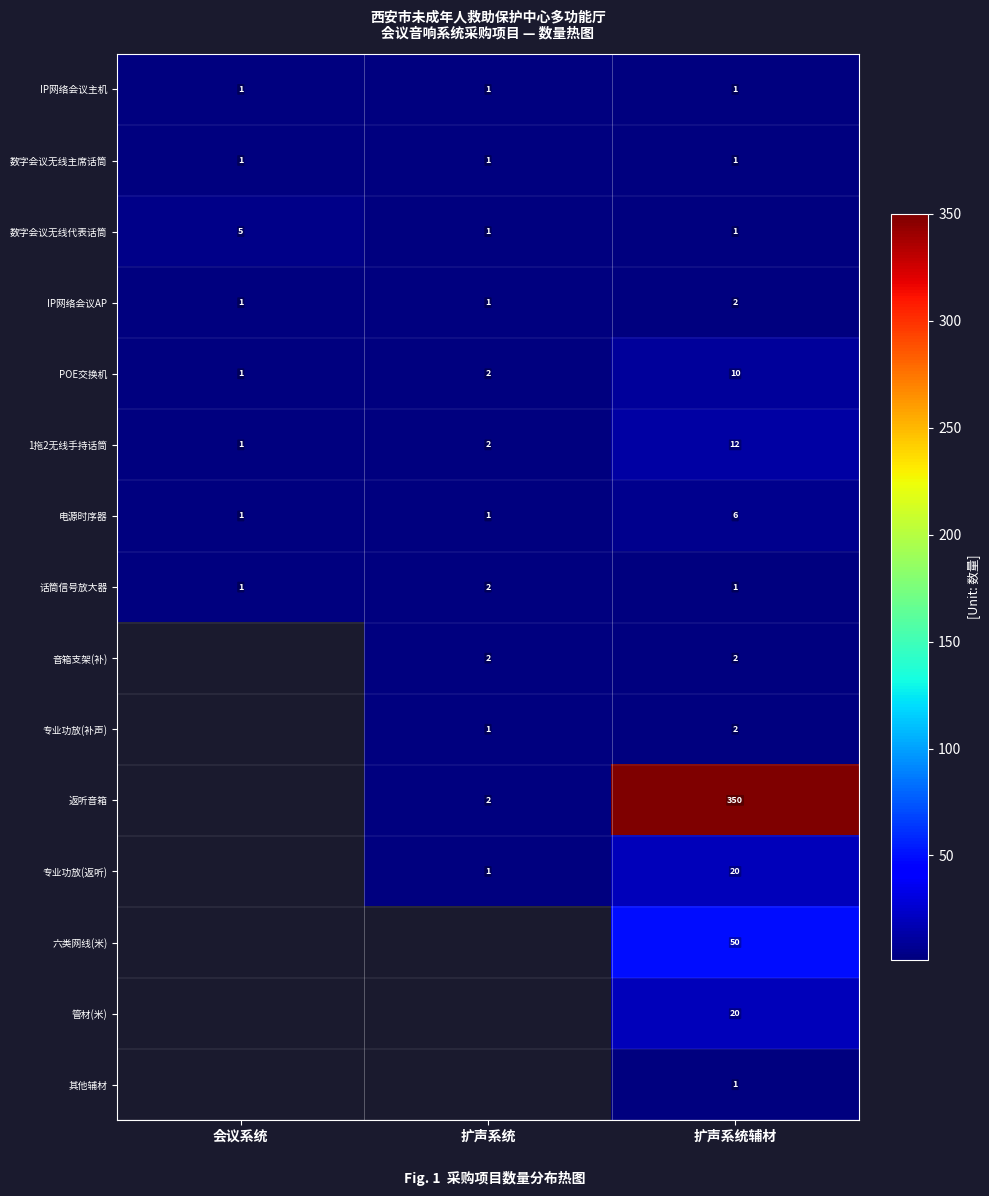

What is the difference between the highest and lowest values at 扩声系统辅材?

349